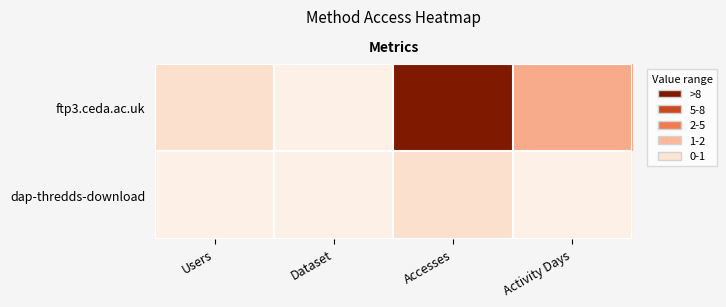

Is the value of dap-thredds-download at Dataset greater than the value of ftp3.ceda.ac.uk at Activity Days?

No